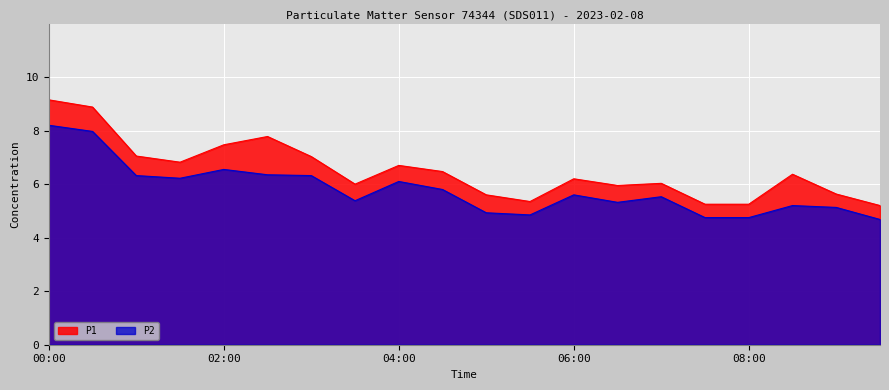

True or false: P2 and P1 cross at least once.

False